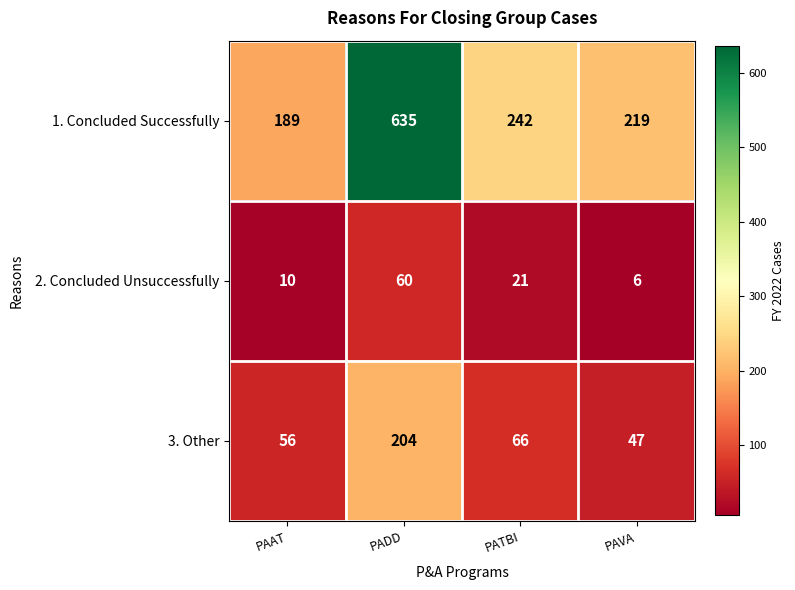

Which label corresponds to the smallest value in the chart?

PAVA